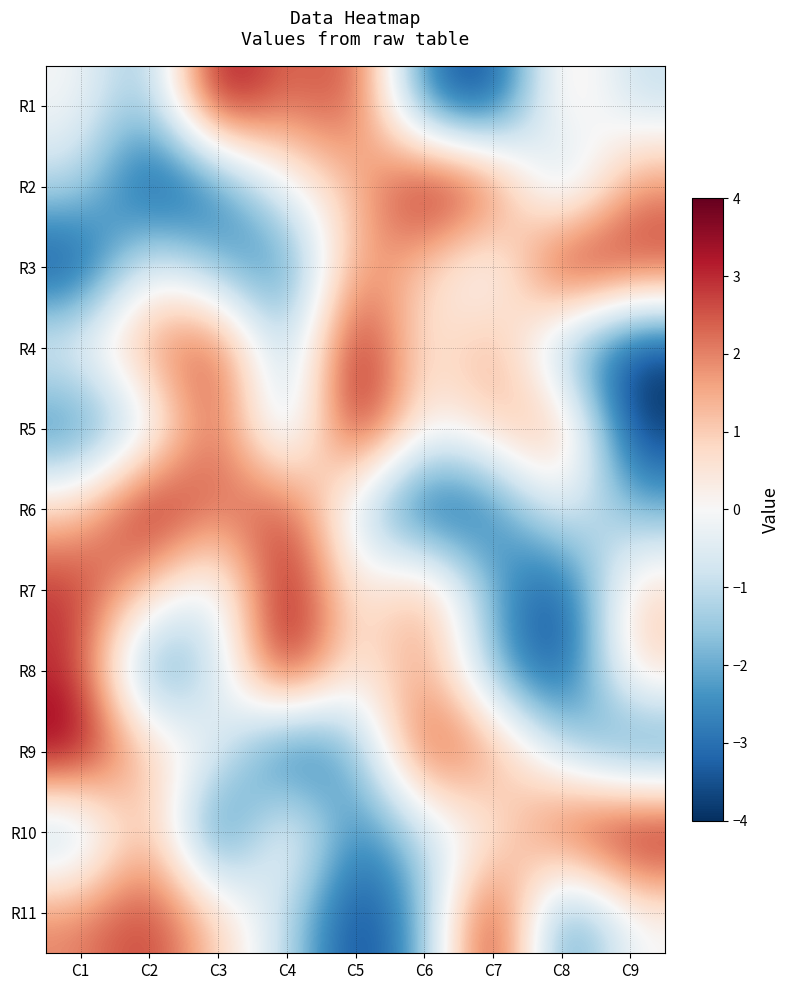

What is the total value across all series at C9?

-3